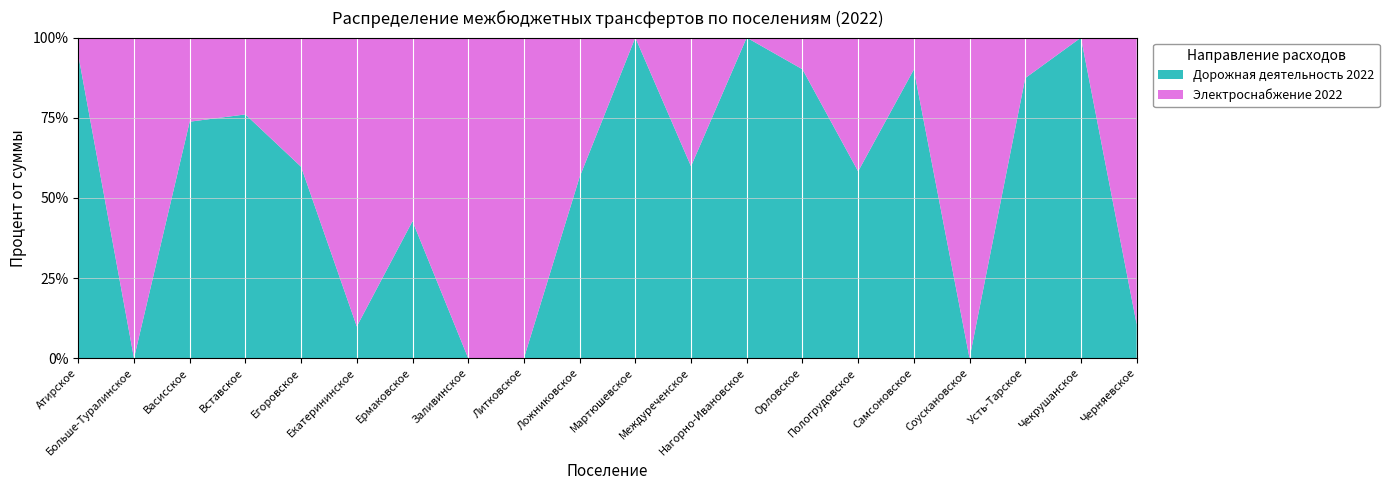

Reading left to right, list all the values displayed in this chart.

Дорожная деятельность 2022: 421815.0	0.0	78527.0	78332.0	30353.0	15275.0	21345.0	0.0	0.0	58749.0	30353.0	142955.0	11750.0	285714.0	135905.0	541467.0	0.0	90277.0	50916.0	6267.0
Электроснабжение 2022: 24000.0	38937.6	27918.8	24674.0	20482.8	138985.6	28594.8	91868.4	28392.0	45224.4	0.0	95856.8	0.0	31298.8	97276.4	59826.0	11424.4	13046.8	0.0	52930.8